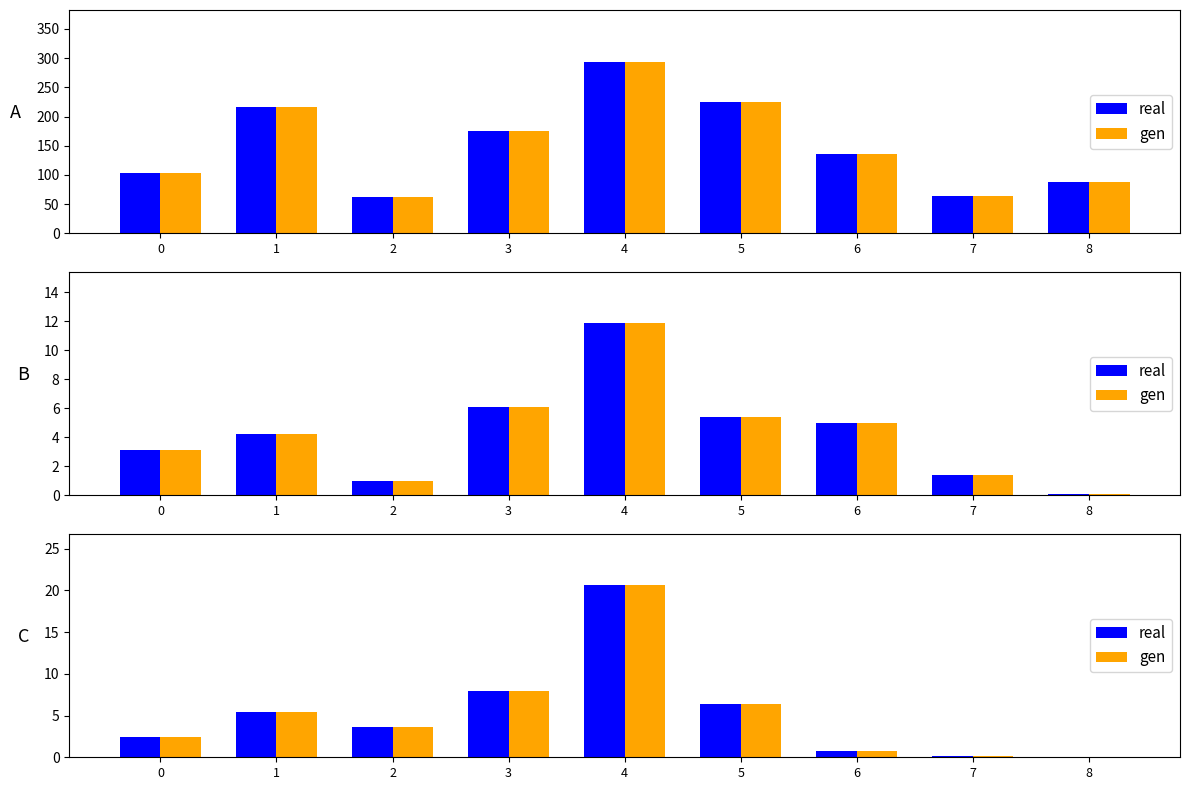

Are the bars grouped side by side (vs. stacked)?

Yes